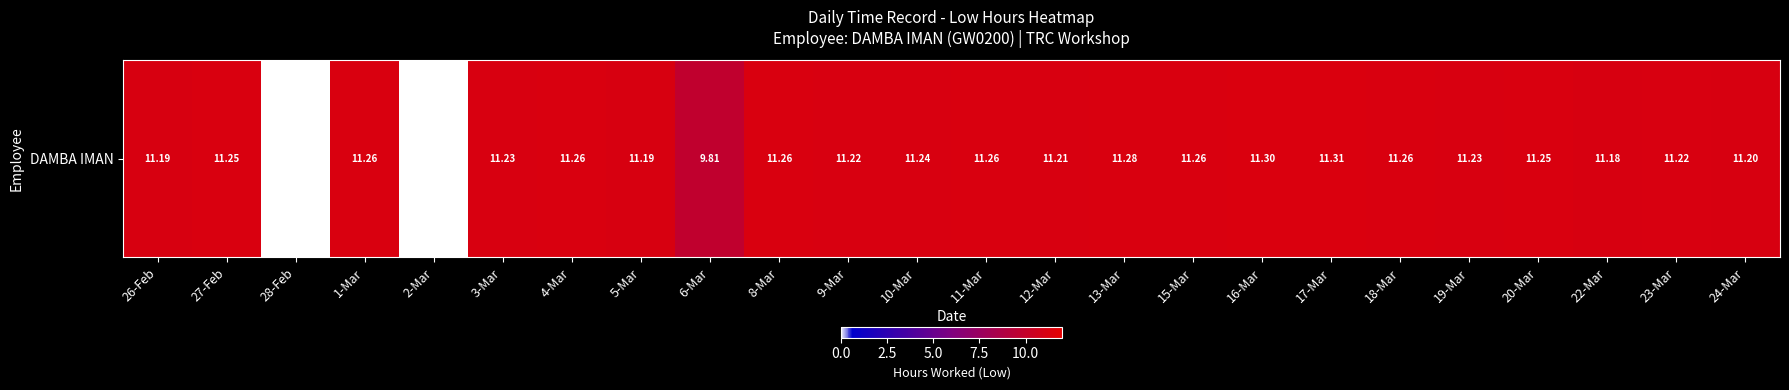

The value at 12-Mar is 18.9. True or false?

False